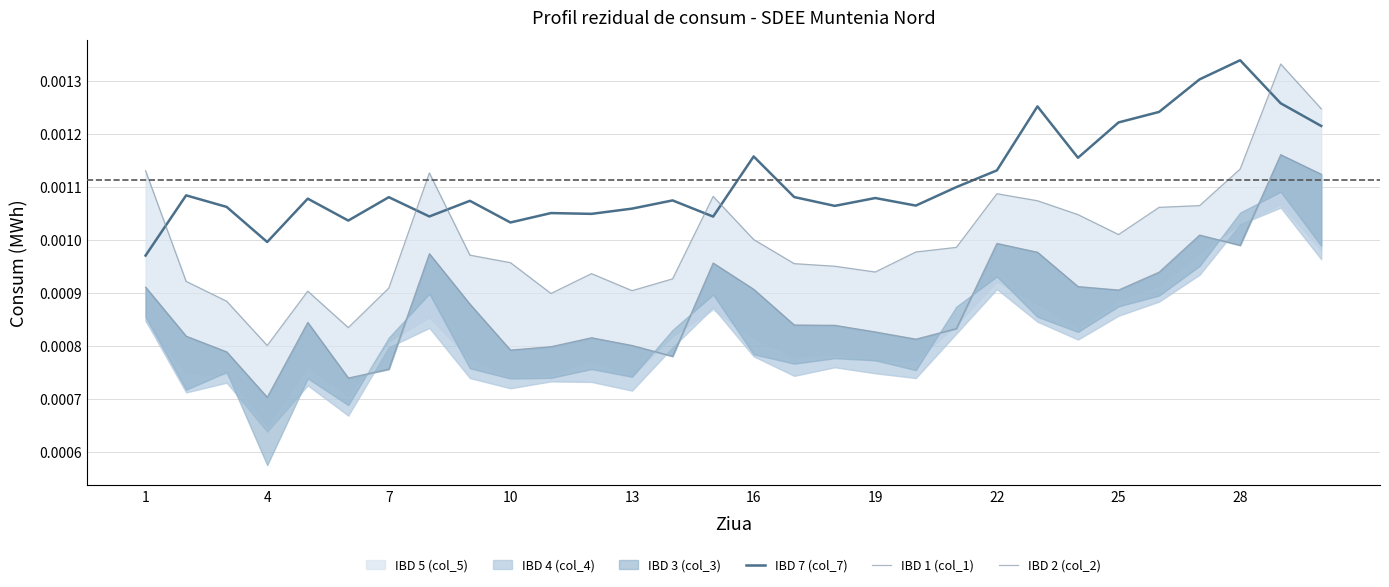

Does the chart have visible grid lines?

Yes